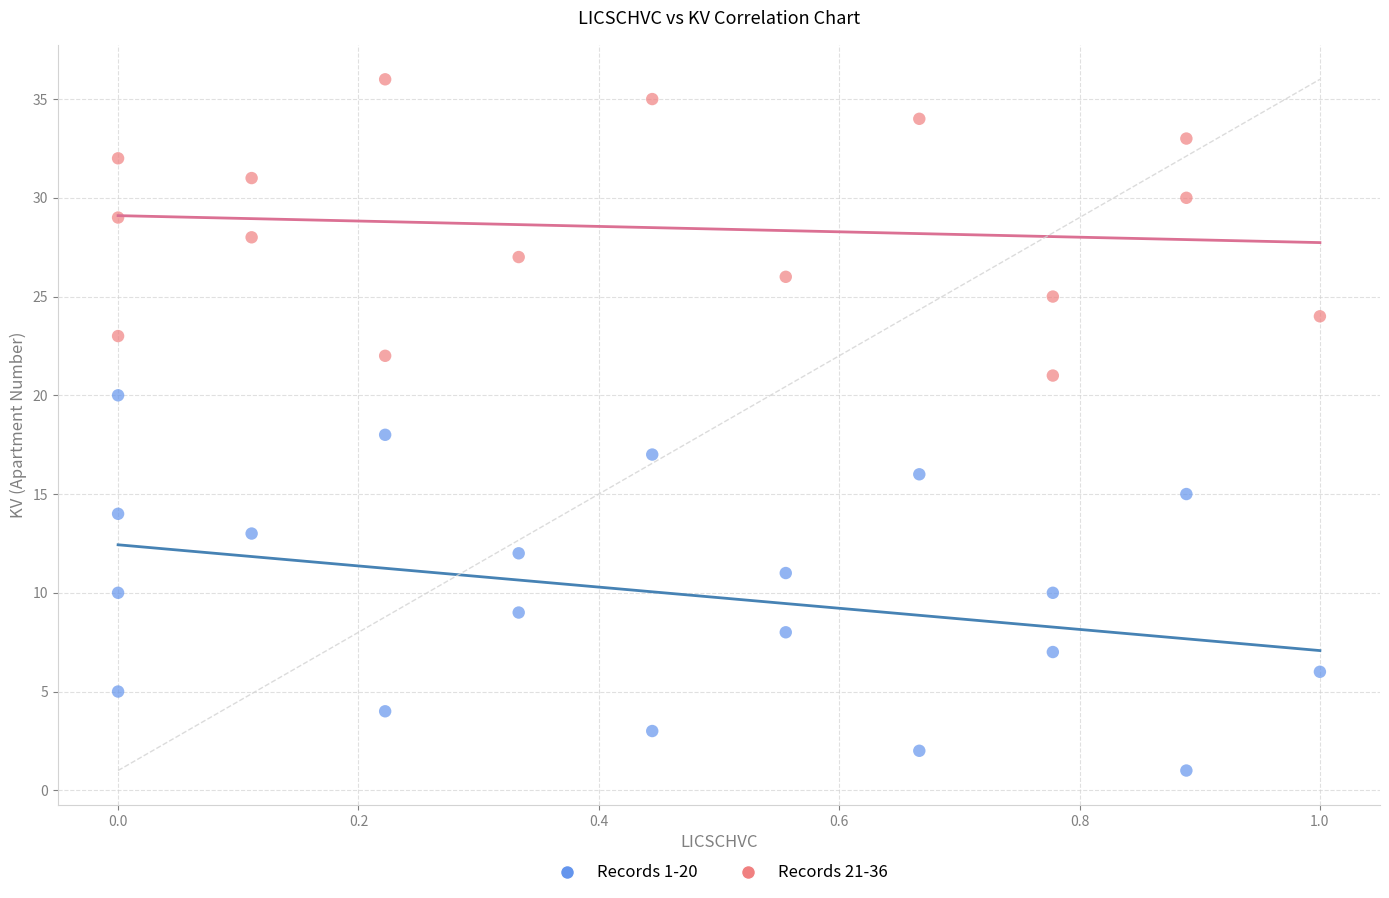

Which series has the widest spread of Y values?

Records 1-20